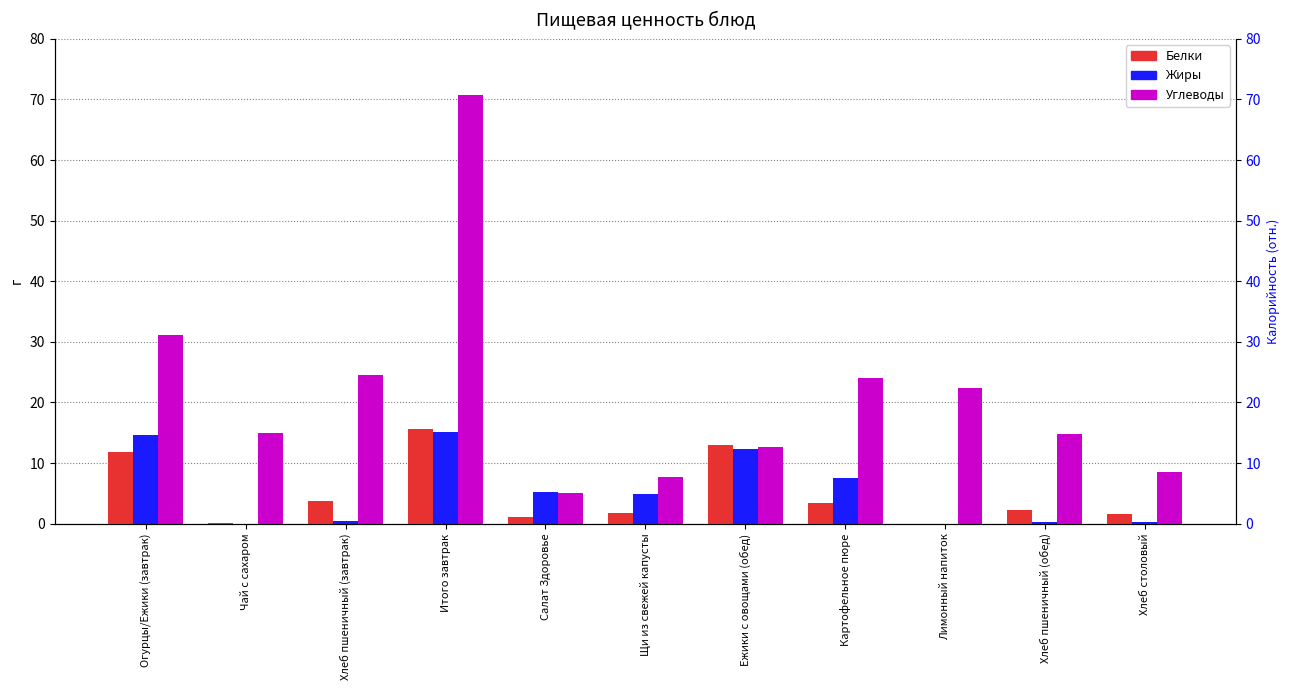

Which has a higher value, Хлеб пшеничный (завтрак) or Хлеб столовый?

Хлеб пшеничный (завтрак)